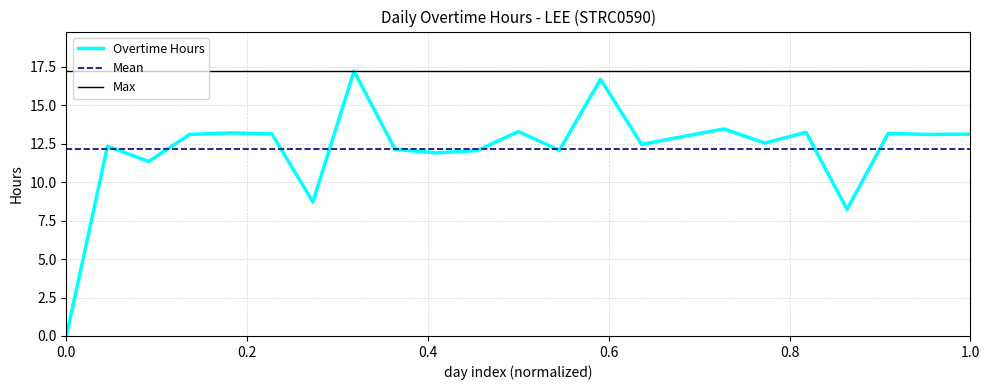

True or false: the data shows 13.2 at 22.

True